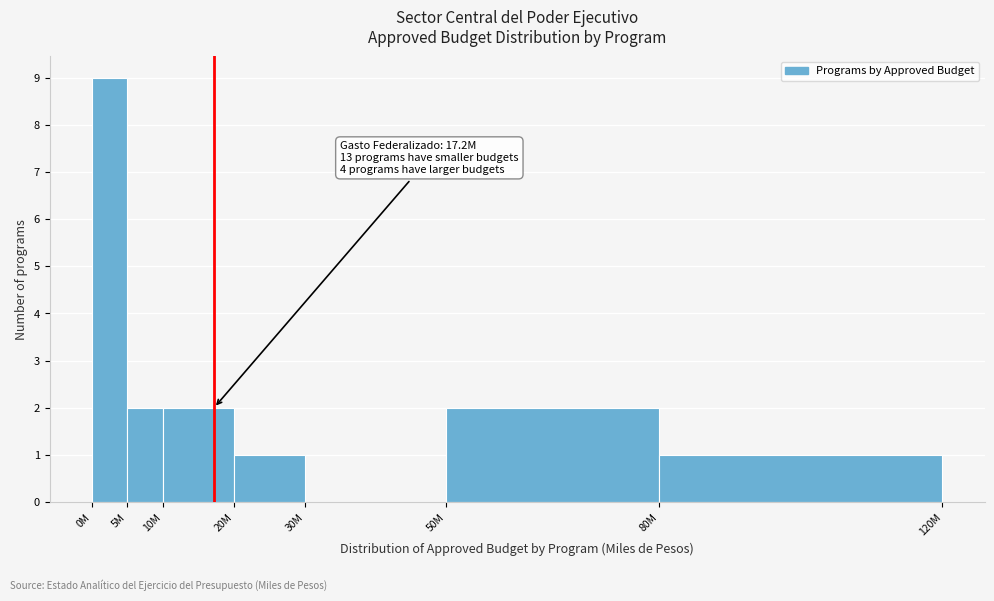

Reading right to left, list all the values displayed in this chart.

80M=1	50M=2	30M=0	20M=1	10M=2	5M=2	0M=9